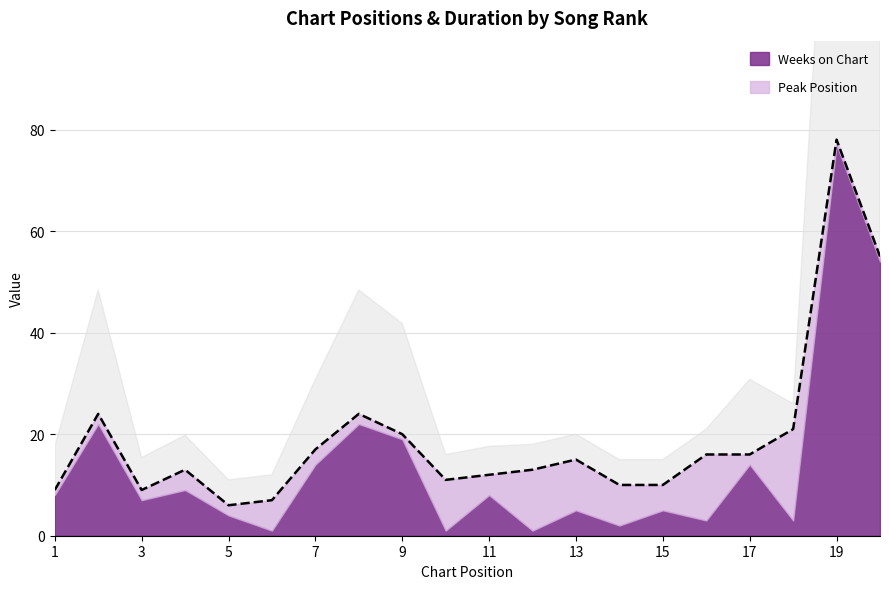

The value of Peak Position at 1 is 1. True or false?

True